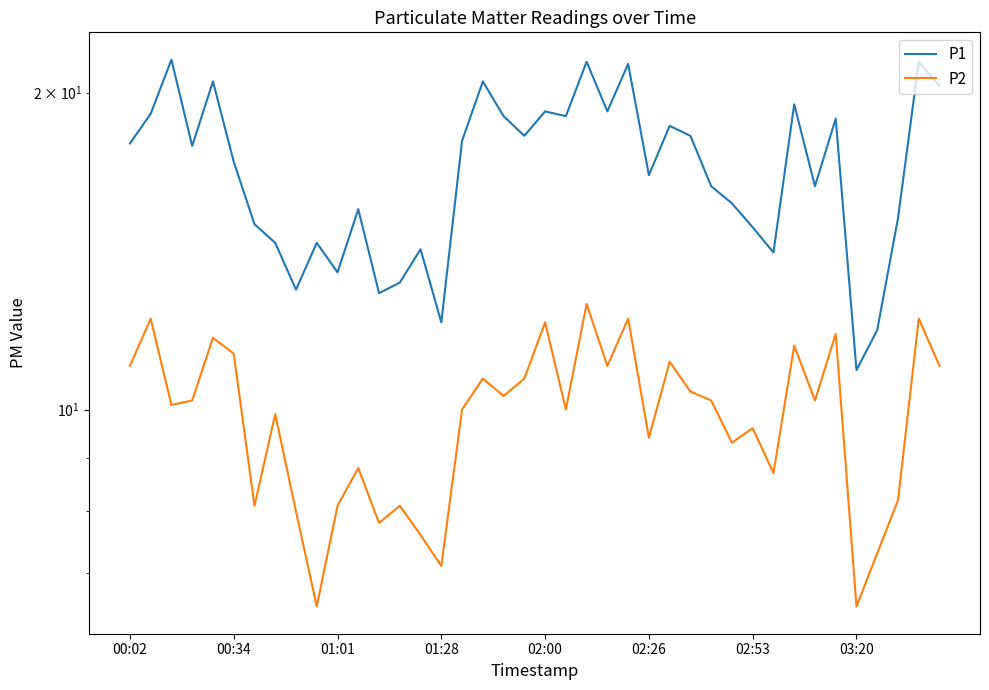

At which category is the sum across all series the highest?

22